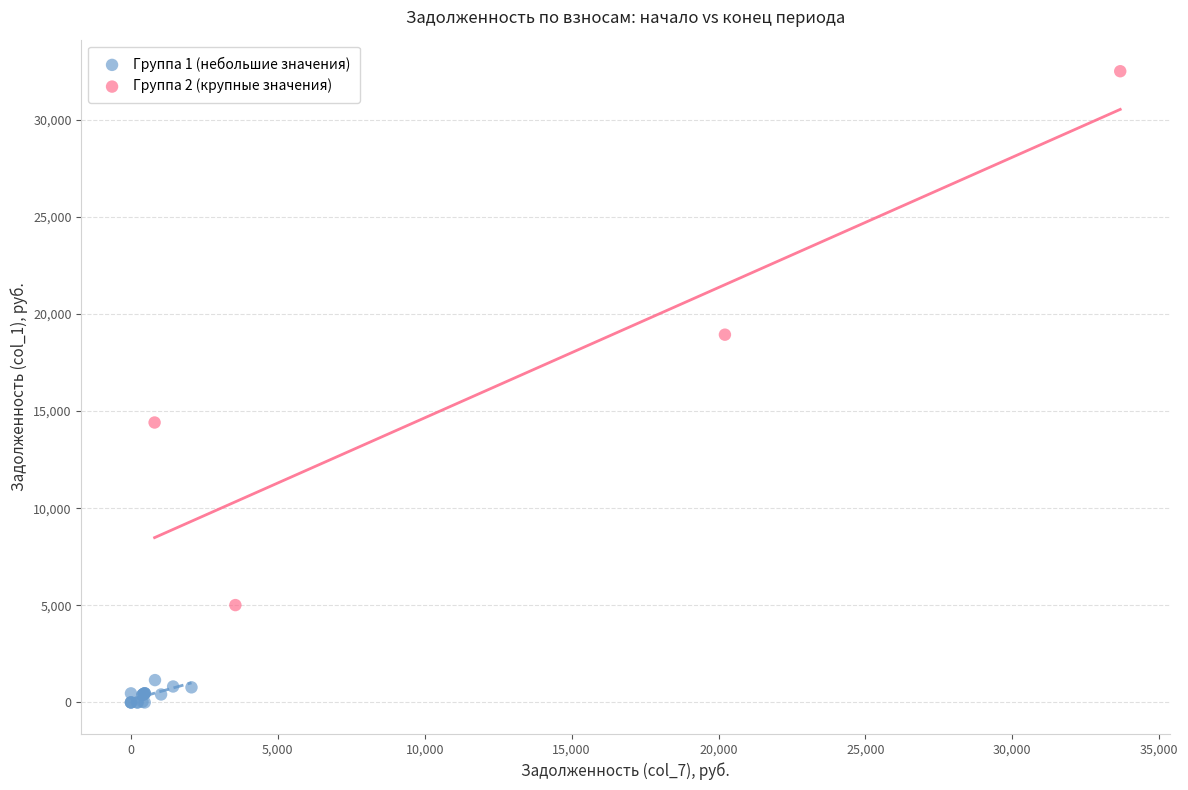

Which series contains the highest Y value?

Группа 2 (крупные значения)